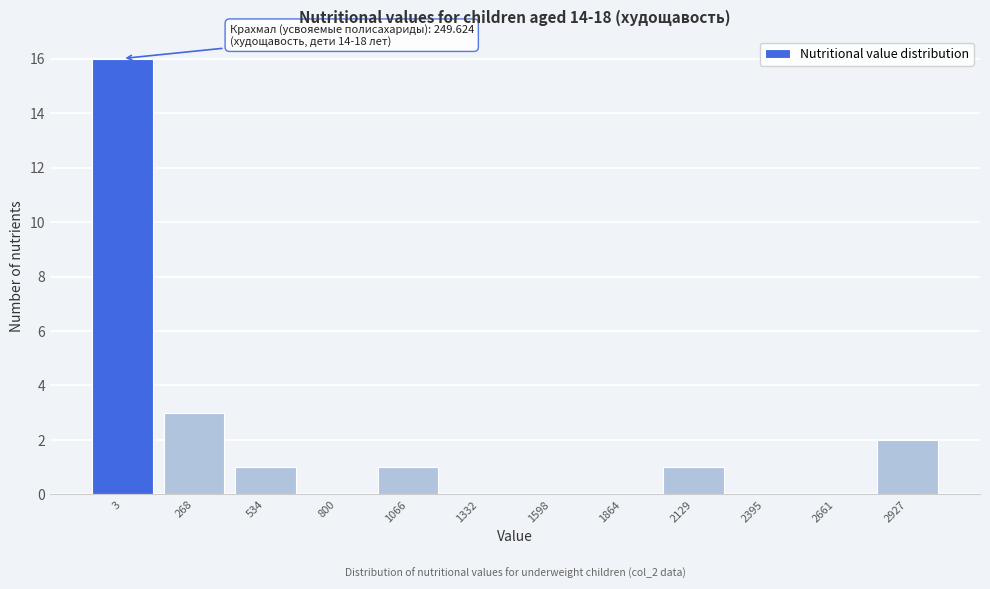

Reading left to right, transcribe all the data shown in this chart.

3=16	268=3	534=1	800=0	1066=1	1332=0	1598=0	1864=0	2129=1	2395=0	2661=0	2927=2